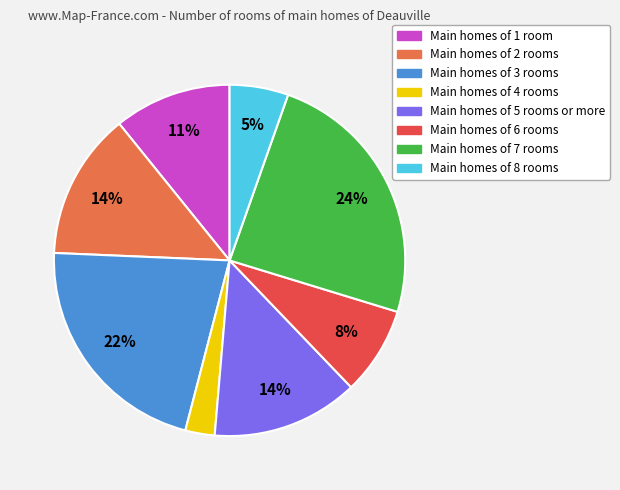

True or false: Main homes of 7 rooms accounts for 35% of the total.

False